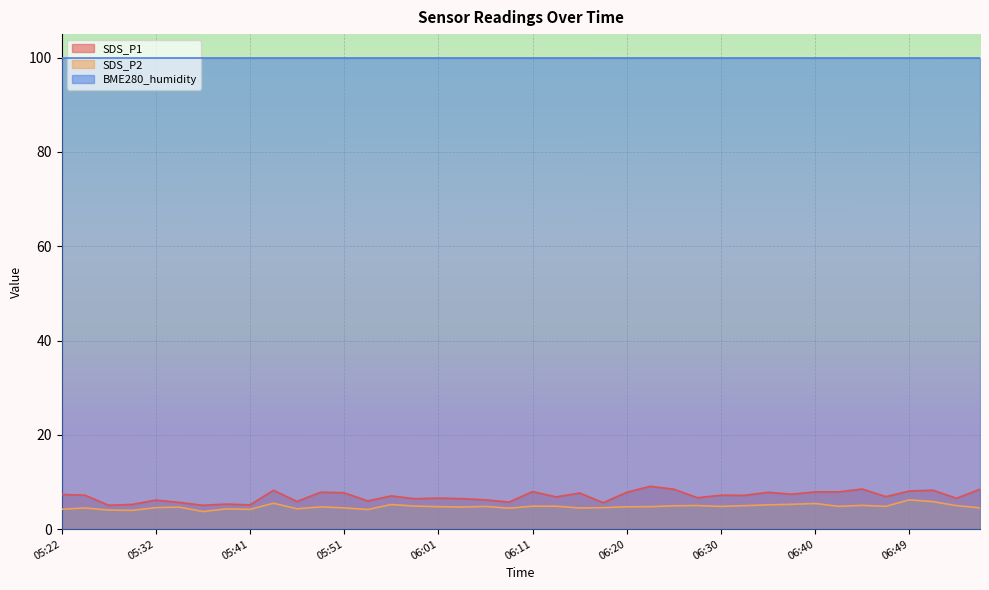

Is it true that SDS_P1 equals 7.9 at 06:42?

True